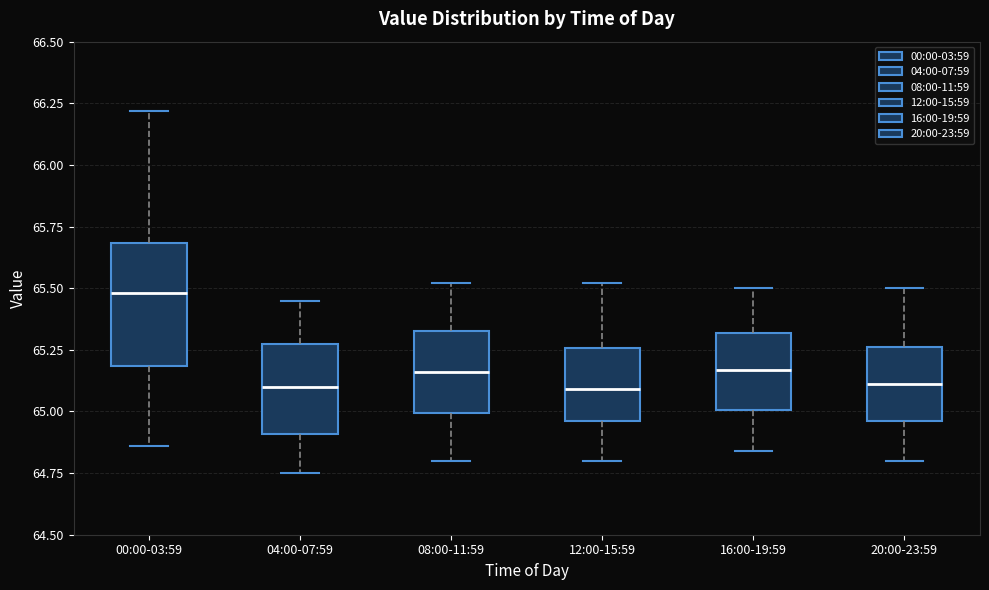

Reading left to right, read every box against the y-axis: the position of its median line, the range the box covers, and the ends of its whiskers. The values are not printed on the chart, so give them approximately, as read against the axis.

00:00-03:59: median 65.50, box 65.20 to 65.70, whiskers 64.85 to 66.20
04:00-07:59: median 65.10, box 64.90 to 65.25, whiskers 64.75 to 65.45
08:00-11:59: median 65.15, box 65.00 to 65.35, whiskers 64.80 to 65.50
12:00-15:59: median 65.10, box 64.95 to 65.25, whiskers 64.80 to 65.50
16:00-19:59: median 65.15, box 65.00 to 65.30, whiskers 64.85 to 65.50
20:00-23:59: median 65.10, box 64.95 to 65.25, whiskers 64.80 to 65.50